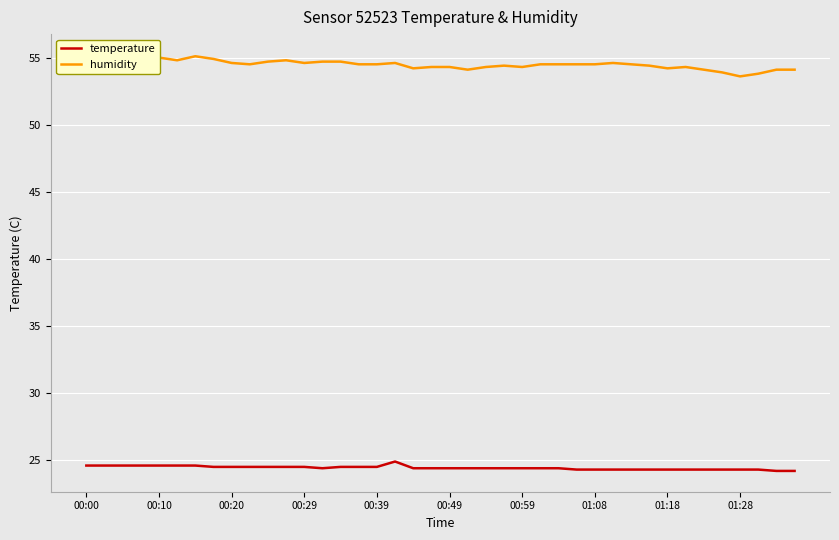

What is the difference between the second highest and minimum values in the humidity series?

1.5